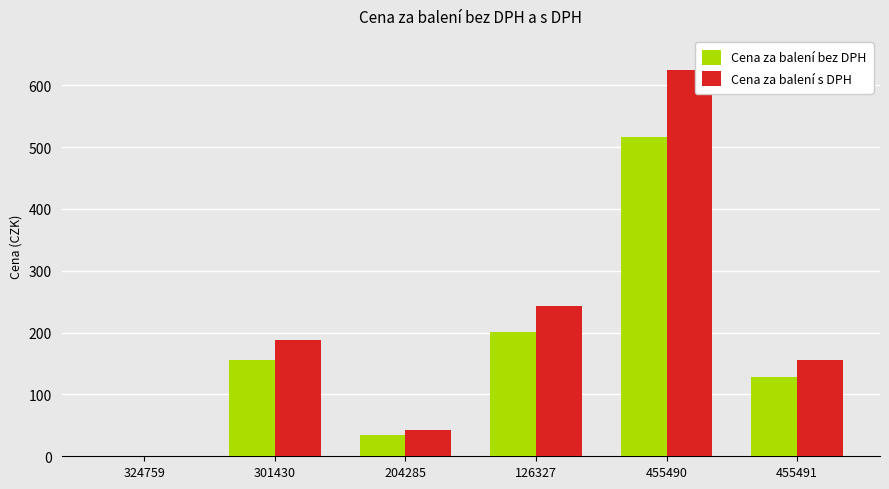

What is the approximate value of Cena za balení bez DPH at 126327?

201.0